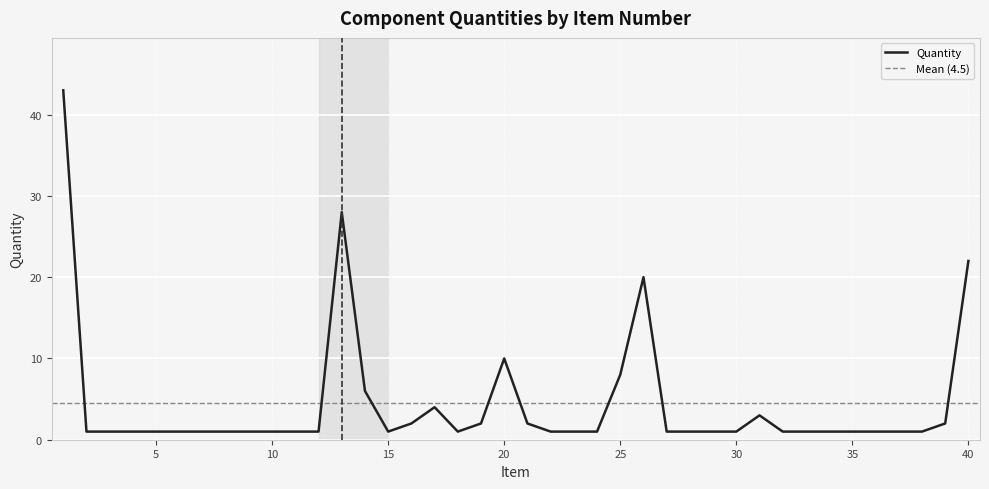

Reading right to left, extract all data points from this chart.

40=22	39=2	38=1	37=1	36=1	35=1	34=1	33=1	32=1	31=3	30=1	29=1	28=1	27=1	26=20	25=8	24=1	23=1	22=1	21=2	20=10	19=2	18=1	17=4	16=2	15=1	14=6	13=28	12=1	11=1	10=1	9=1	8=1	7=1	6=1	5=1	4=1	3=1	2=1	1=43